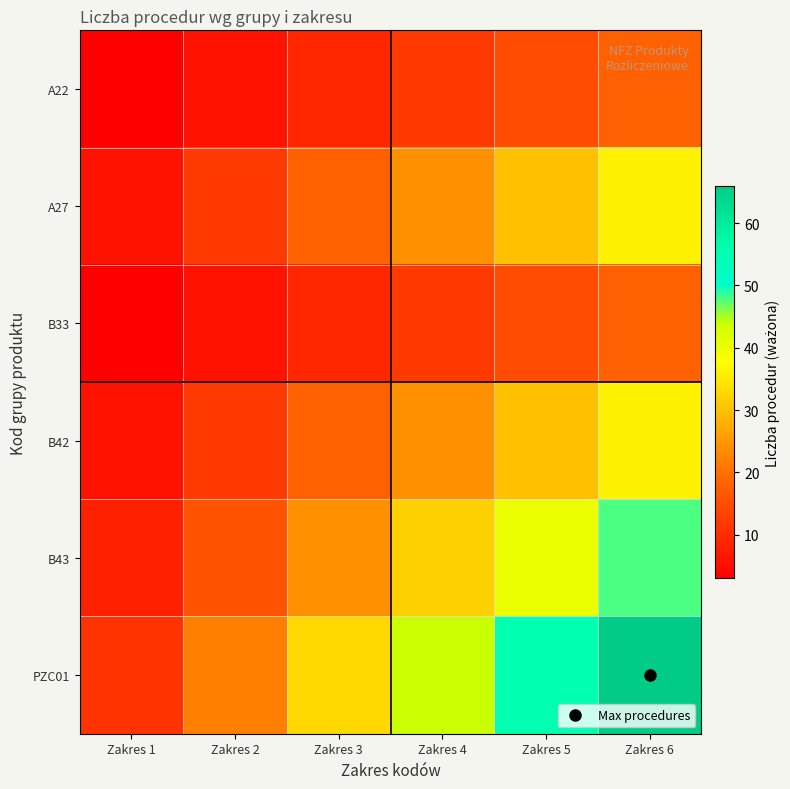

Between Zakres 2 and Zakres 3, which is larger?

Zakres 3